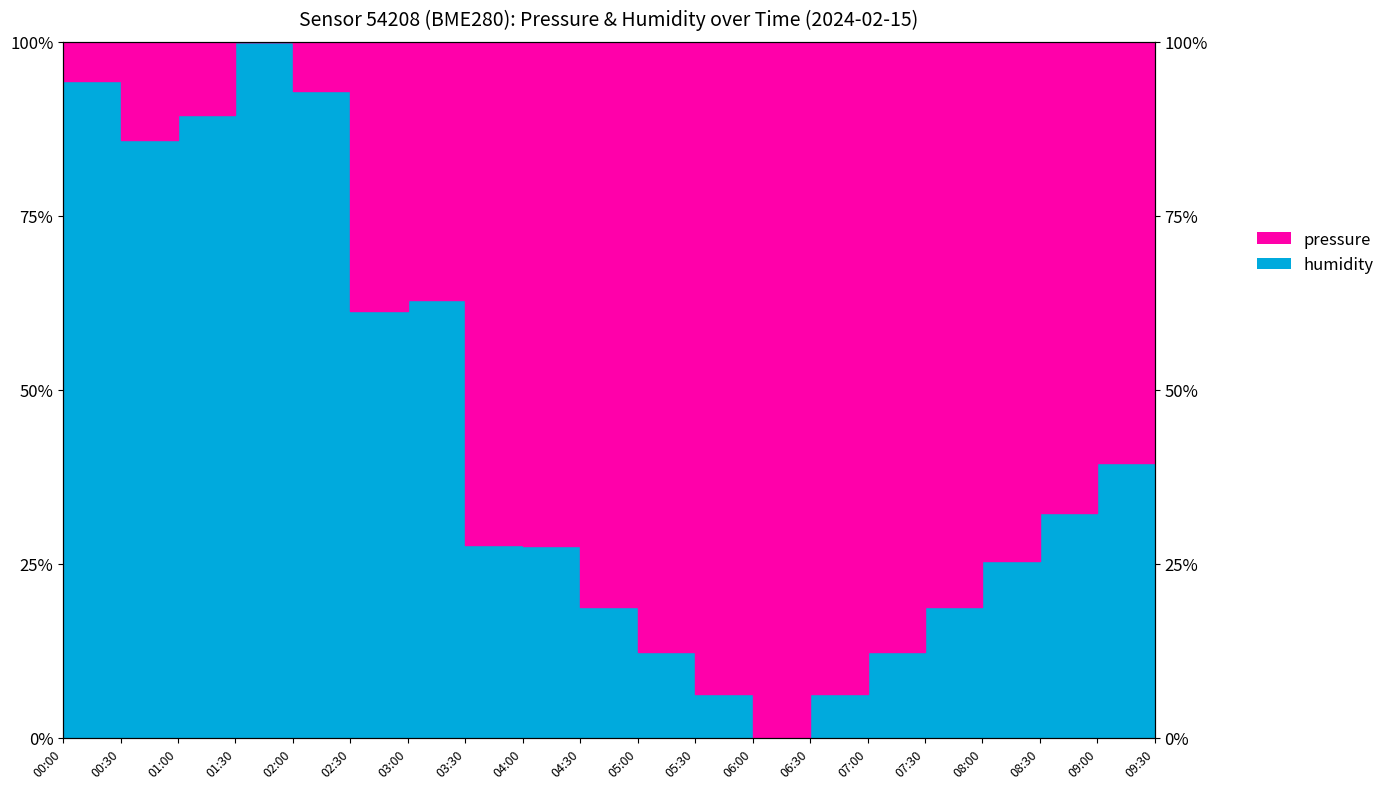

What is the value of the 17th point from the left?

25.4